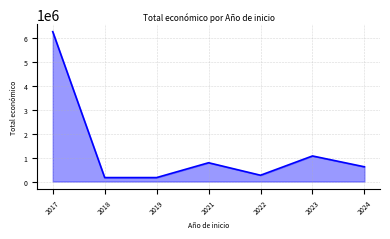

What is the greatest value displayed?

6263046